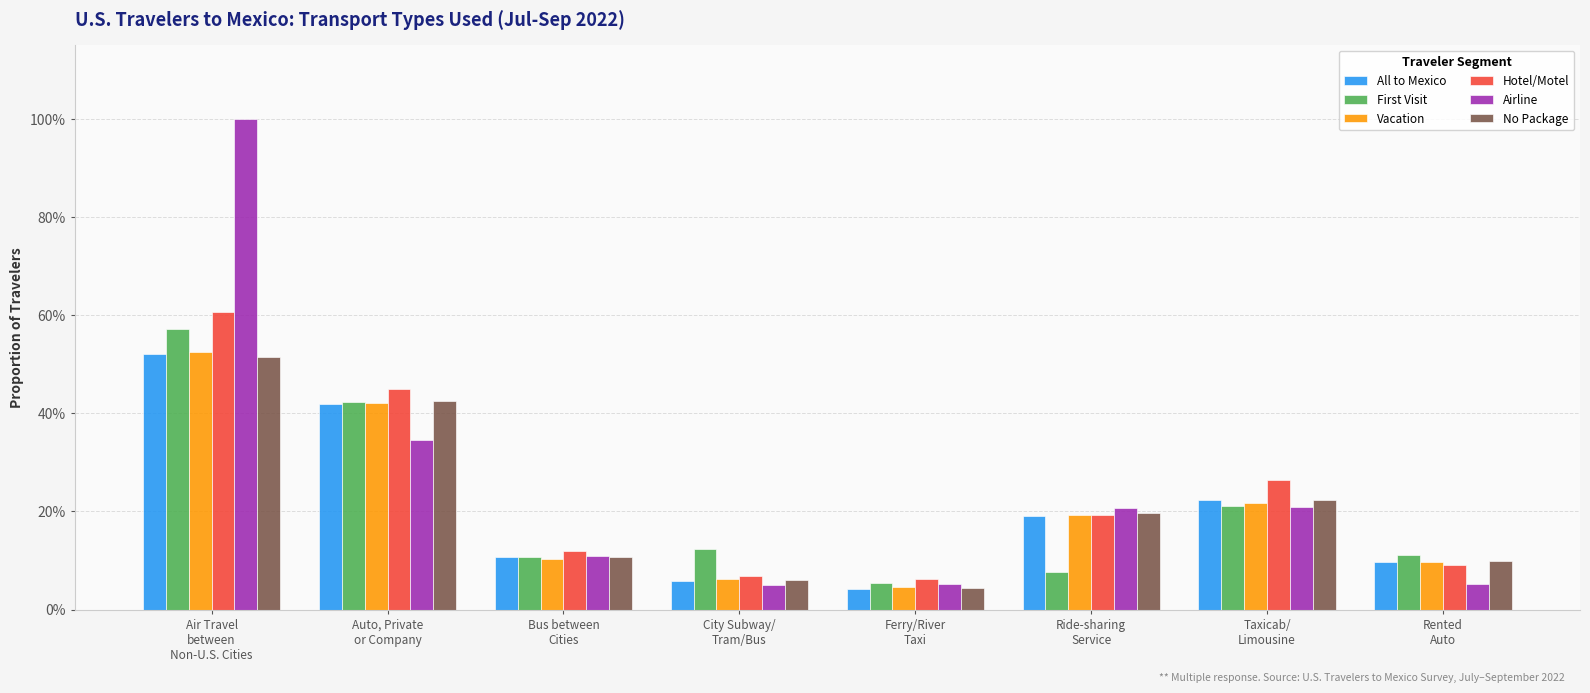

The value of No Package at Rented
Auto is 0.2. True or false?

False